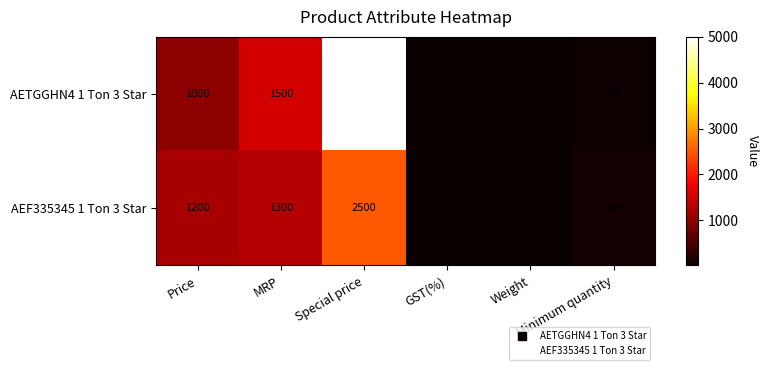

At Minimum quantity, list the series in order from smallest to largest.

AETGGHN4 1 Ton 3 Star, AEF335345 1 Ton 3 Star